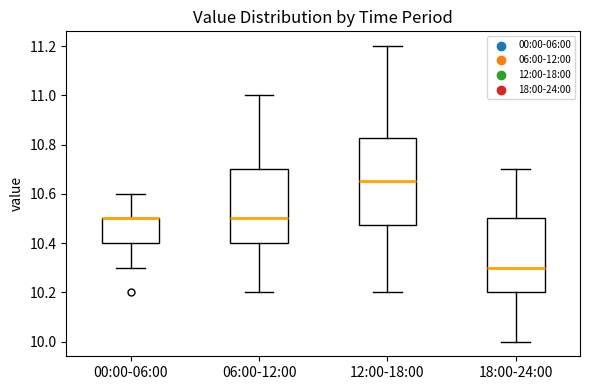

Where is the lower edge of the box for 00:00-06:00 on the y-axis? The values are not printed on the chart, so give them approximately, as read against the axis.

10.40